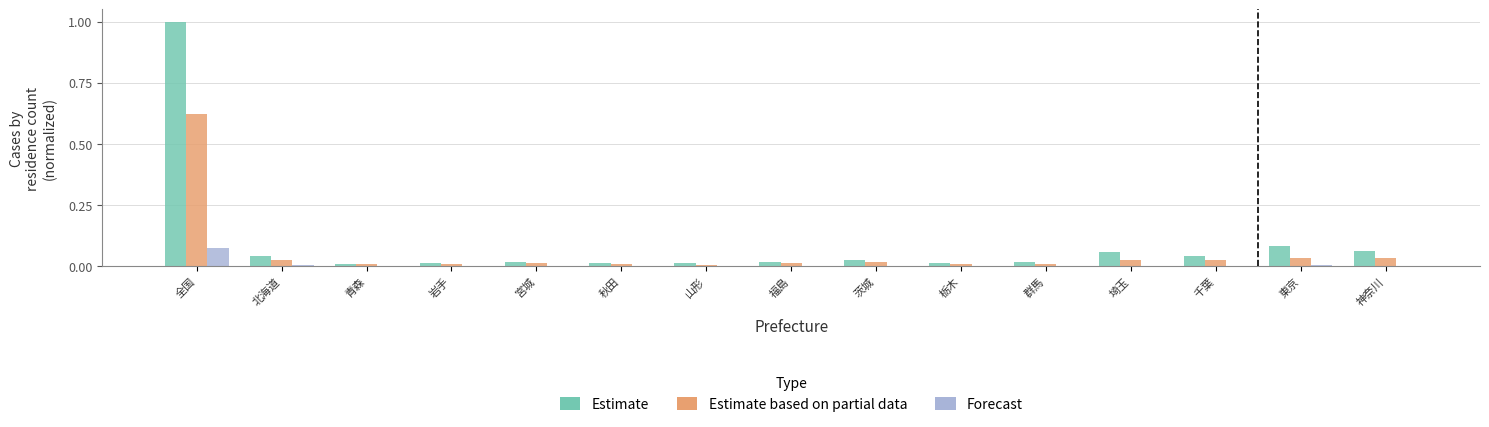

At which label does Estimate reach its peak?

全国